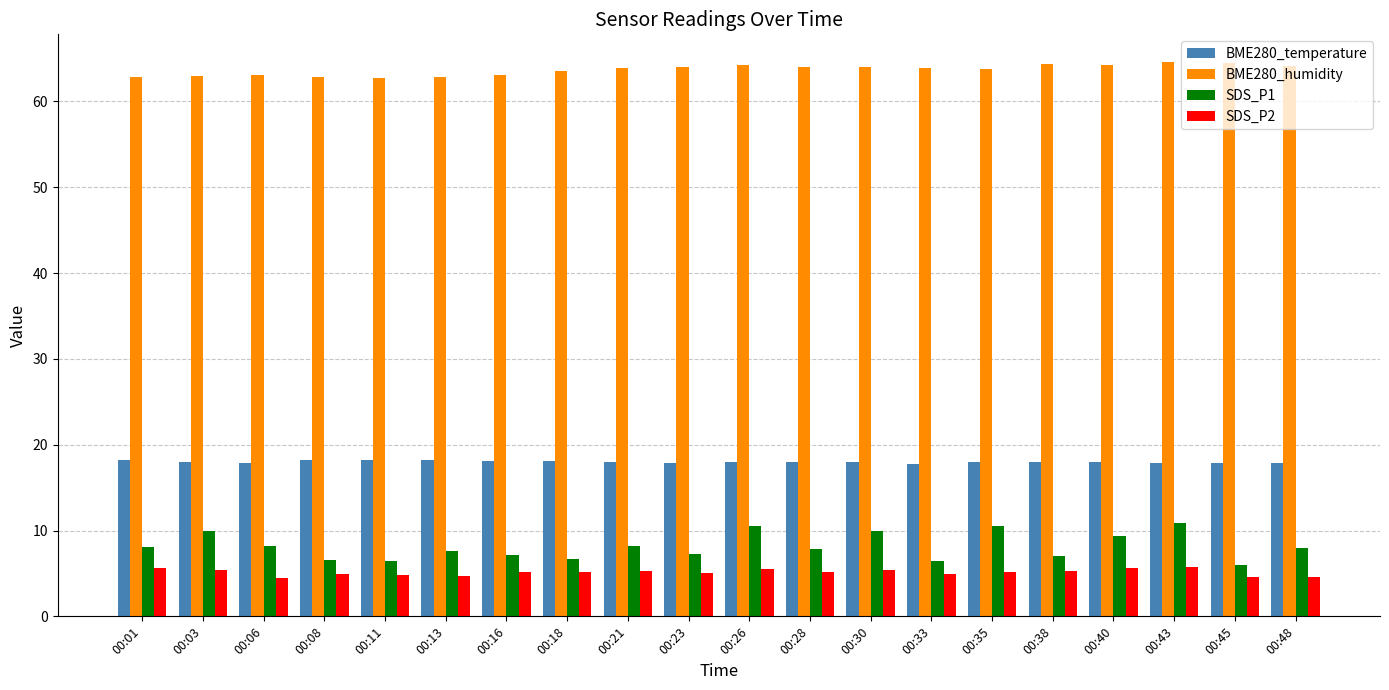

The BME280_temperature series shows 18.0 at 00:21. True or false?

True